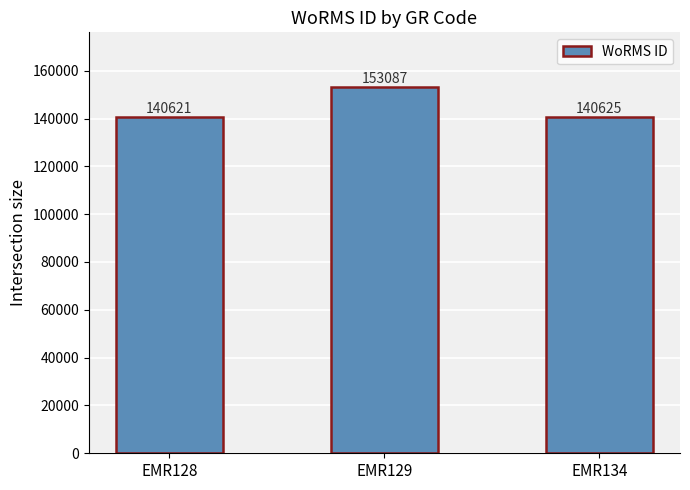

The chart shows a value of 140625 at EMR134. True or false?

True